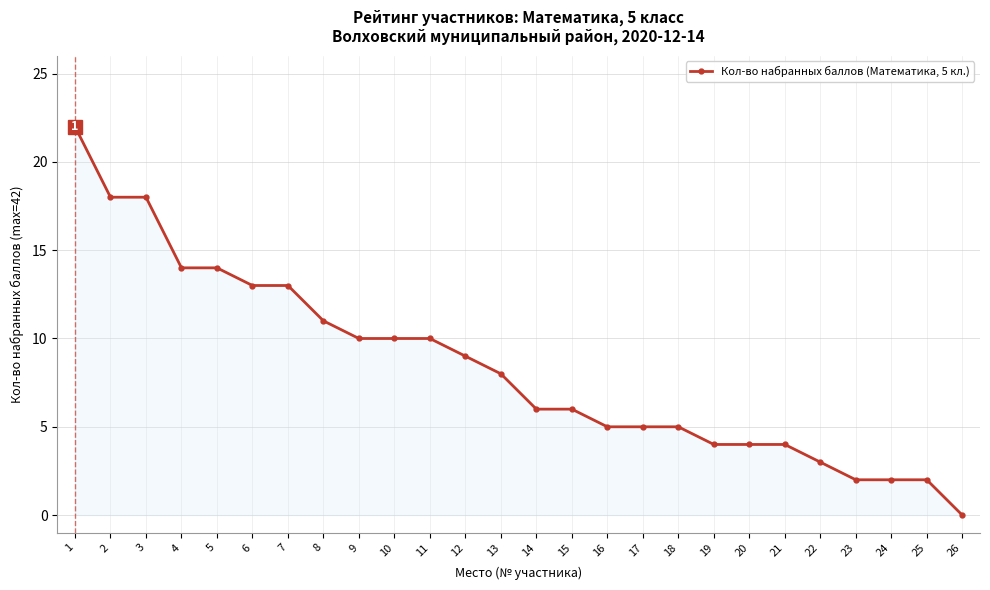

What is the sum of the values at 14 and 7?

19